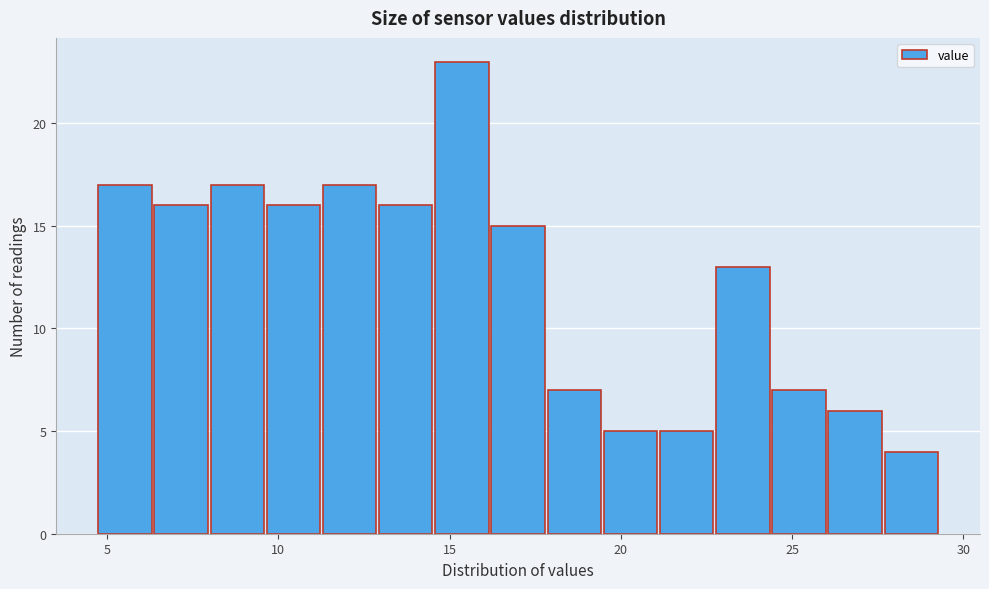

Read against the x-axis, roughly where is the centre of the tallest bar?

15.5